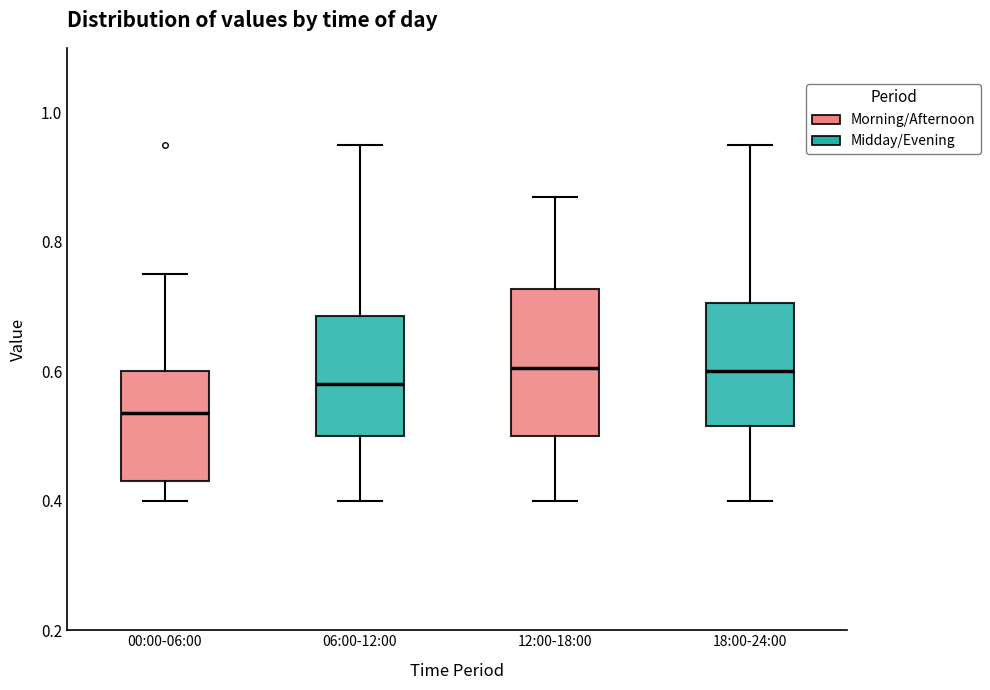

Where is the lower edge of the box for 06:00-12:00 on the y-axis? The values are not printed on the chart, so give them approximately, as read against the axis.

0.50